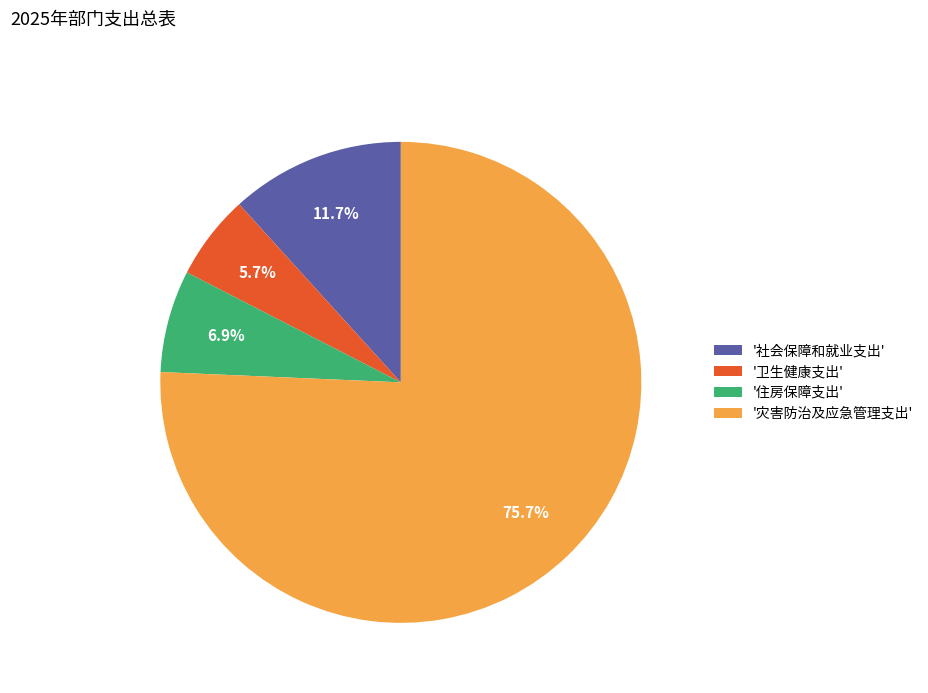

Does any single category account for the majority?

Yes